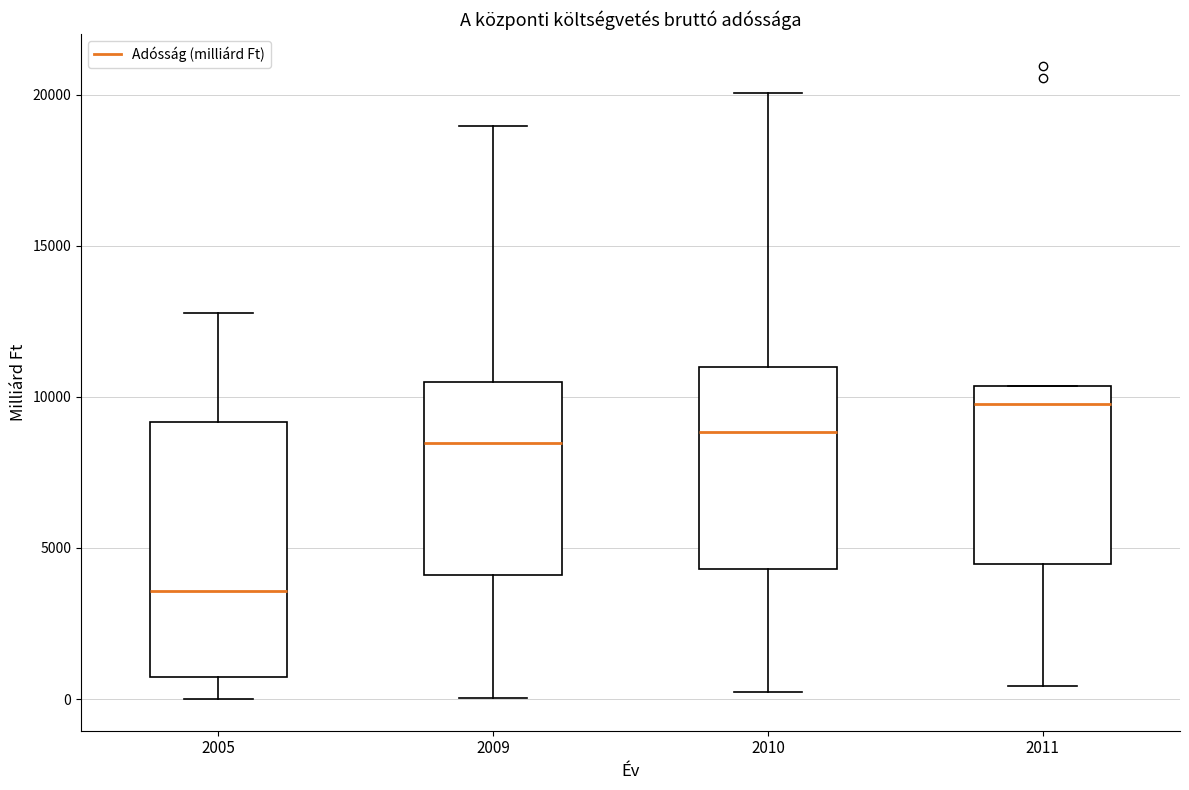

Comparing the boxes themselves (not the whiskers), which one is the tallest?

2005